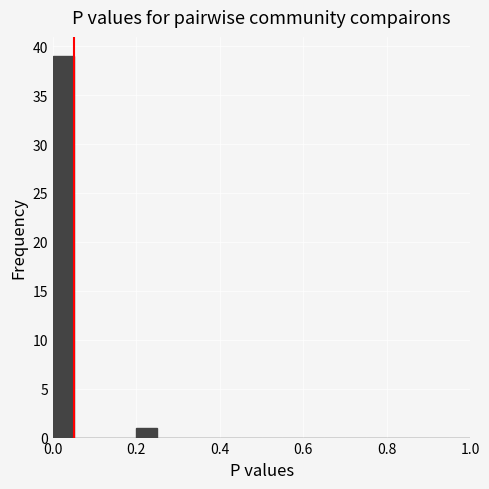

Read against the x-axis, roughly where is the centre of the tallest bar?

0.02